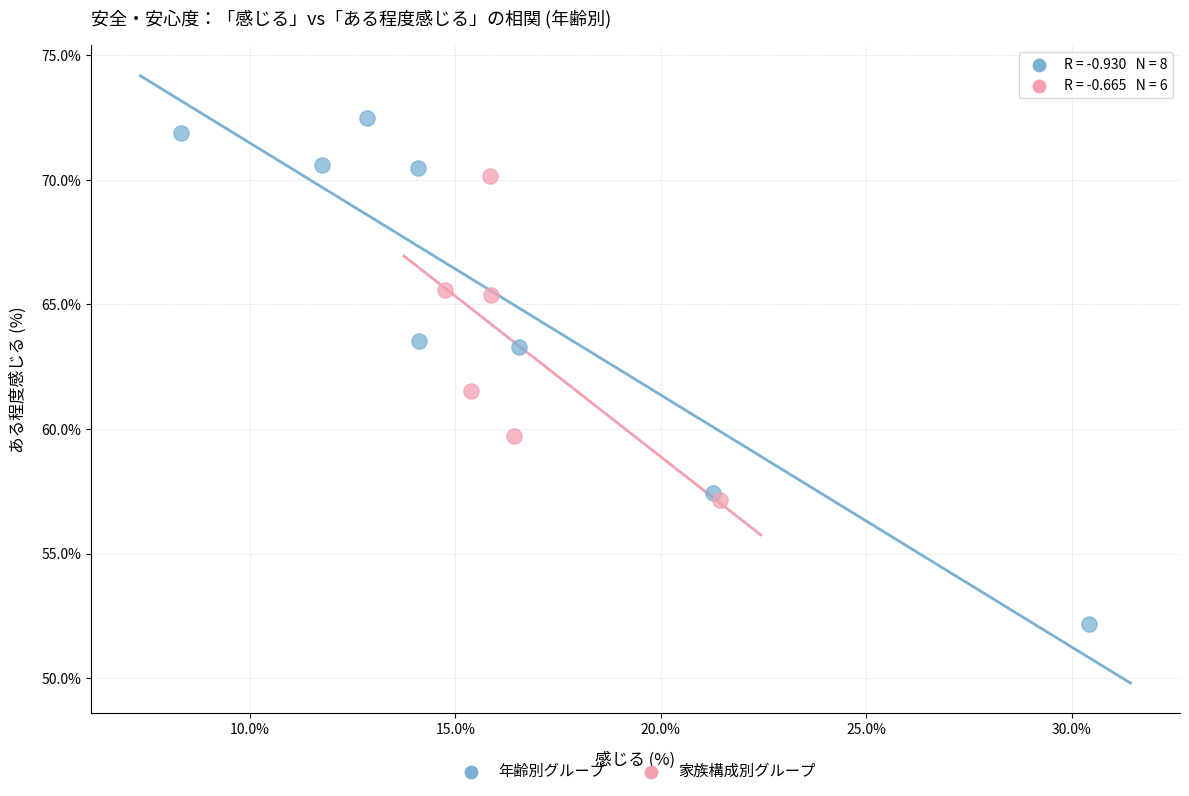

Which series reaches the maximum Y coordinate?

年齢別グループ